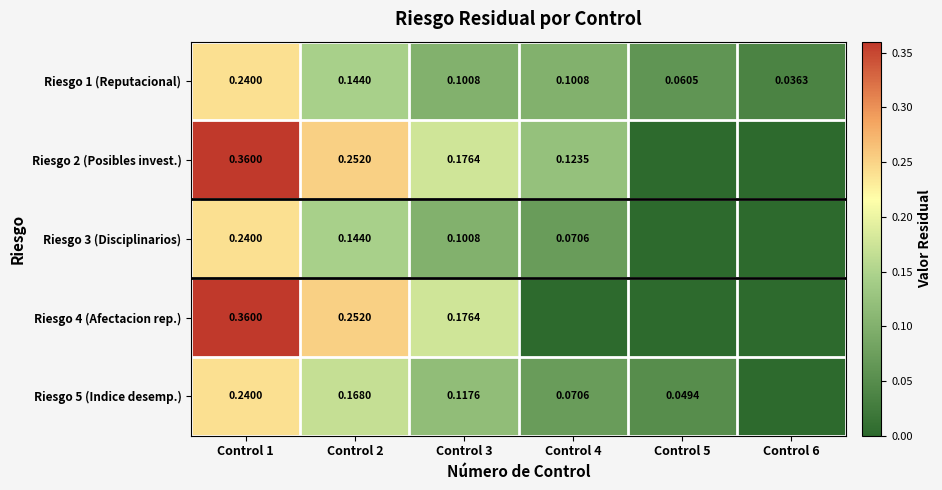

List the labels in order of Riesgo 3 (Disciplinarios) value, largest first.

Control 1, Control 2, Control 3, Control 4, Control 5, Control 6